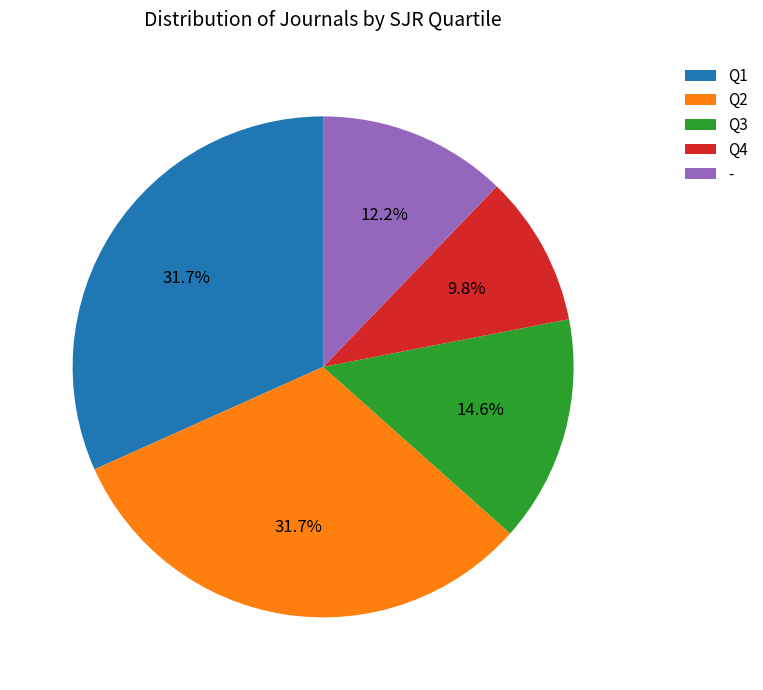

Between Q2 and -, which is larger?

Q2